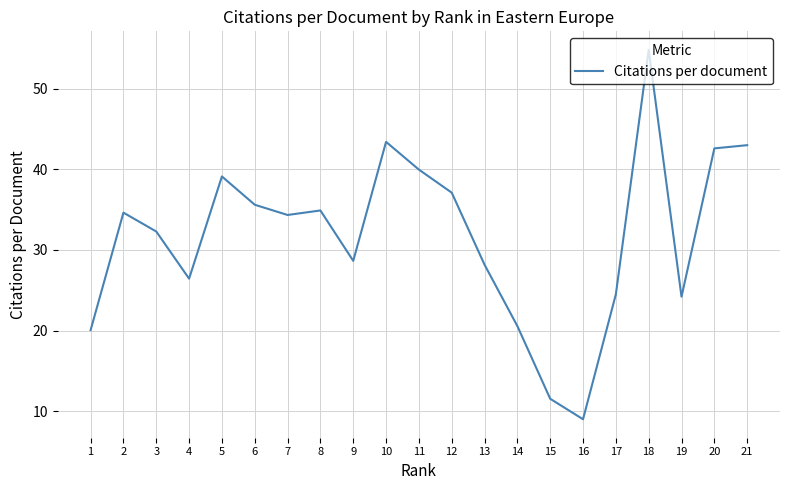

Approximately how many times larger is the value at 2 compared to 18?

0.6